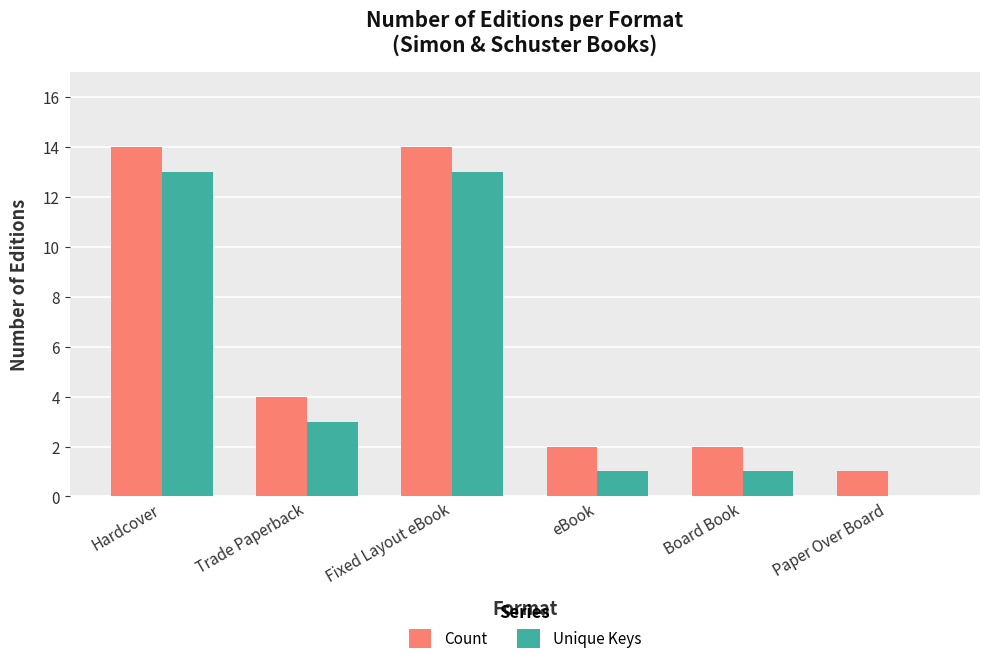

Count the number of data series in this chart.

2